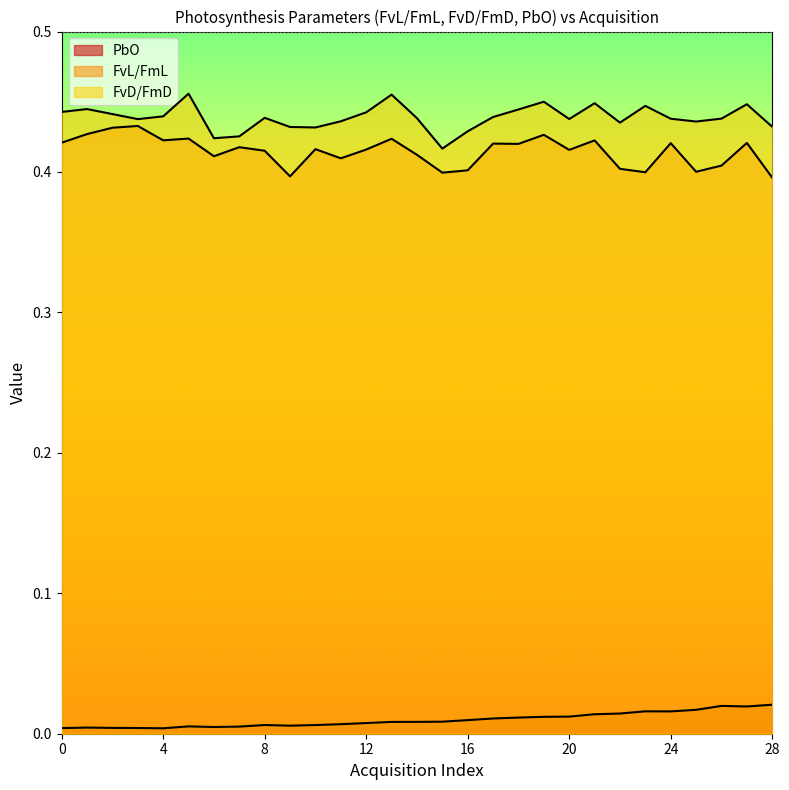

Reading left to right, list all the values displayed in this chart.

PbO: 0=0.0	1=0.0	2=0.0	3=0.0	4=0.0	5=0.0	6=0.0	7=0.0	8=0.0	9=0.0	10=0.0	11=0.0	12=0.0	13=0.0	14=0.0	15=0.0	16=0.0	17=0.0	18=0.0	19=0.0	20=0.0	21=0.0	22=0.0	23=0.0	24=0.0	25=0.0	26=0.0	27=0.0	28=0.0
FvL/FmL: 0=0.4	1=0.4	2=0.4	3=0.4	4=0.4	5=0.4	6=0.4	7=0.4	8=0.4	9=0.4	10=0.4	11=0.4	12=0.4	13=0.4	14=0.4	15=0.4	16=0.4	17=0.4	18=0.4	19=0.4	20=0.4	21=0.4	22=0.4	23=0.4	24=0.4	25=0.4	26=0.4	27=0.4	28=0.4
FvD/FmD: 0=0.4	1=0.4	2=0.4	3=0.4	4=0.4	5=0.5	6=0.4	7=0.4	8=0.4	9=0.4	10=0.4	11=0.4	12=0.4	13=0.5	14=0.4	15=0.4	16=0.4	17=0.4	18=0.4	19=0.5	20=0.4	21=0.4	22=0.4	23=0.4	24=0.4	25=0.4	26=0.4	27=0.4	28=0.4